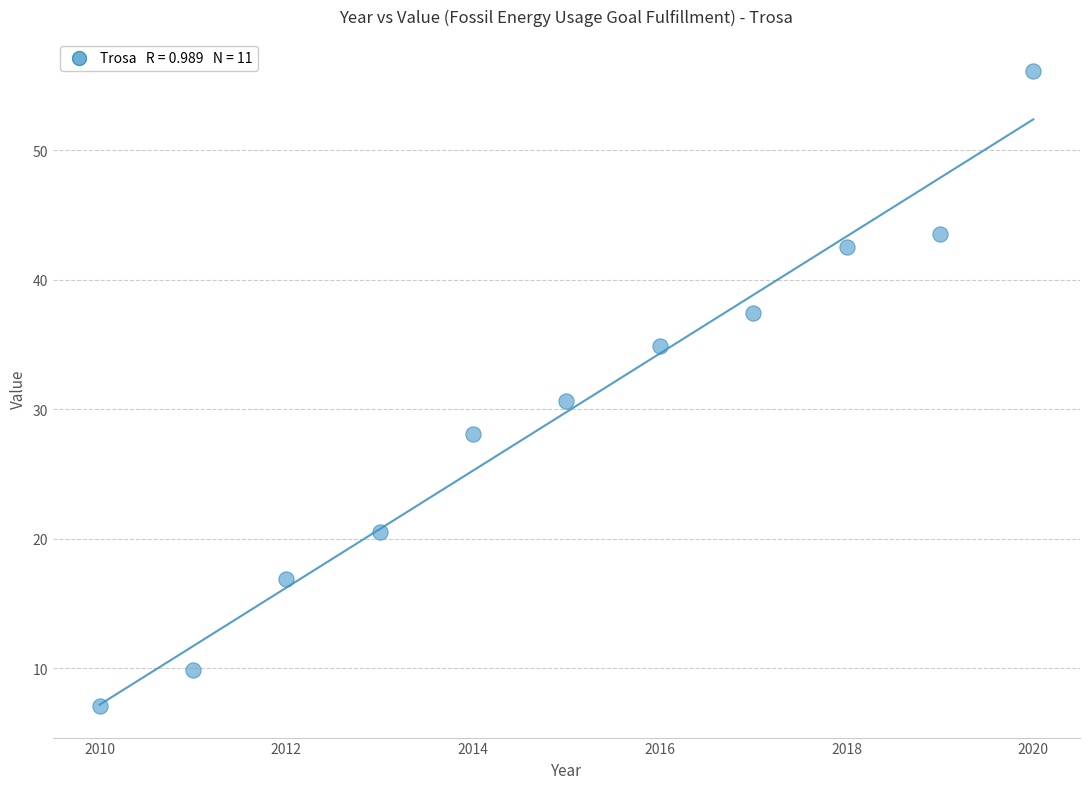

What is the average X value?

2015.0